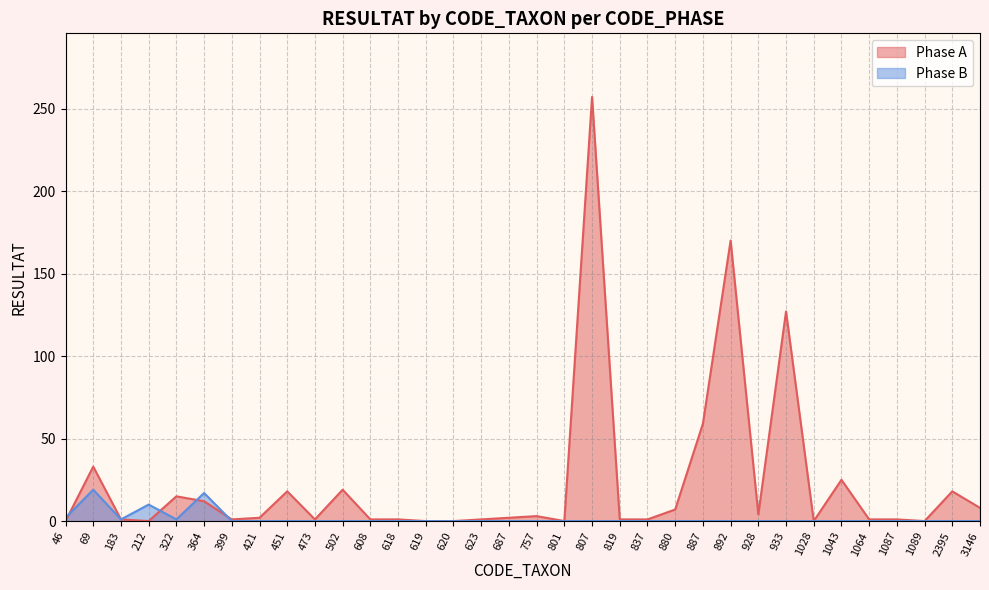

How many positive values does the Phase B series have?

6